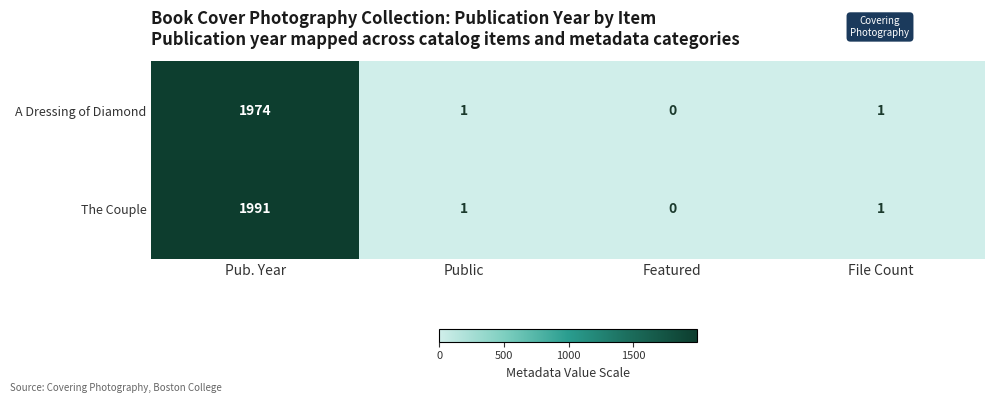

The value of The Couple at Featured is -1309. True or false?

False